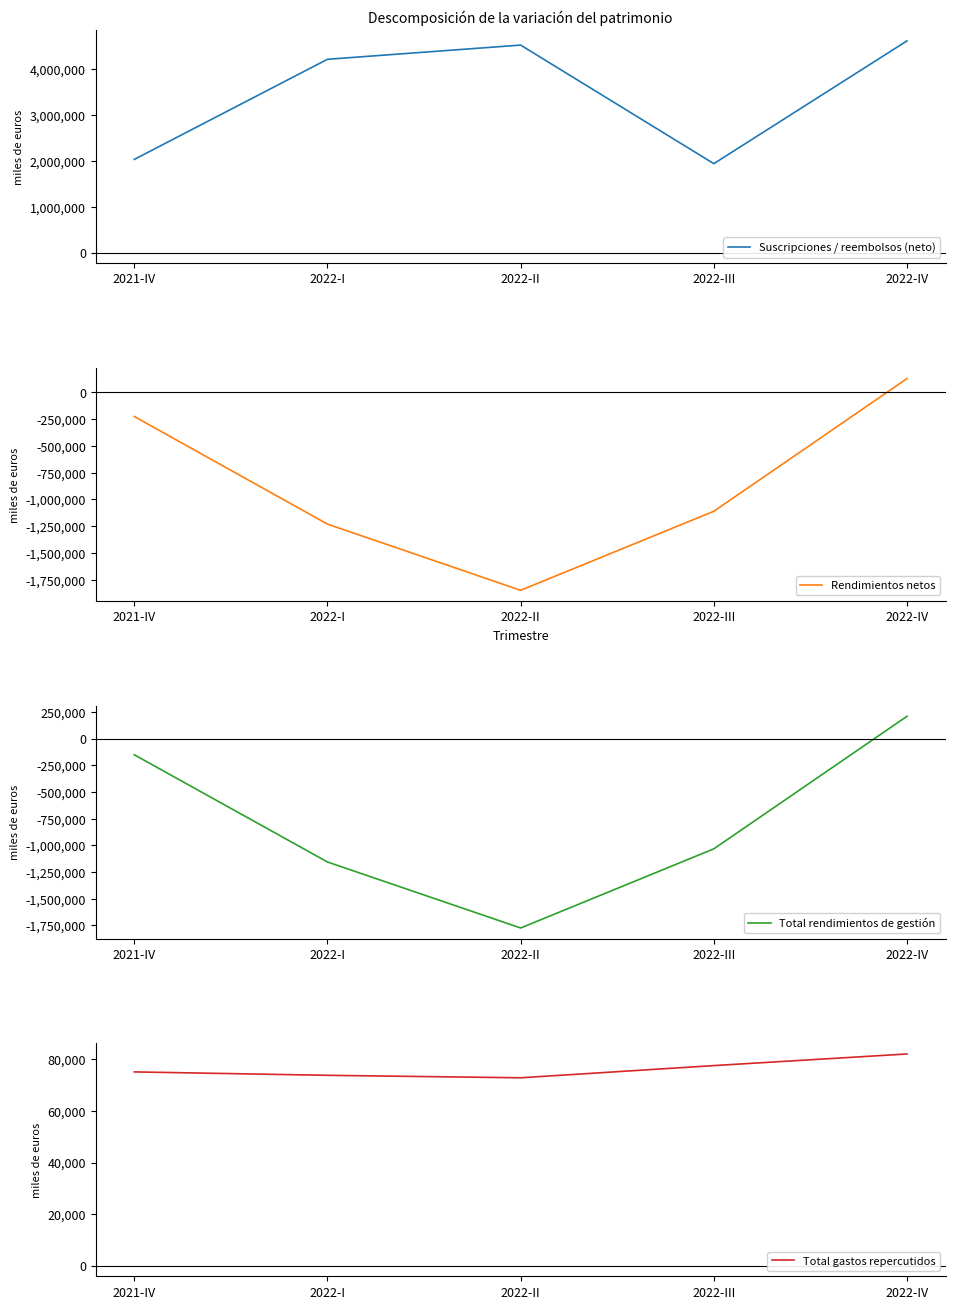

Where does the Rendimientos netos series first go above -1110039?

2021-IV